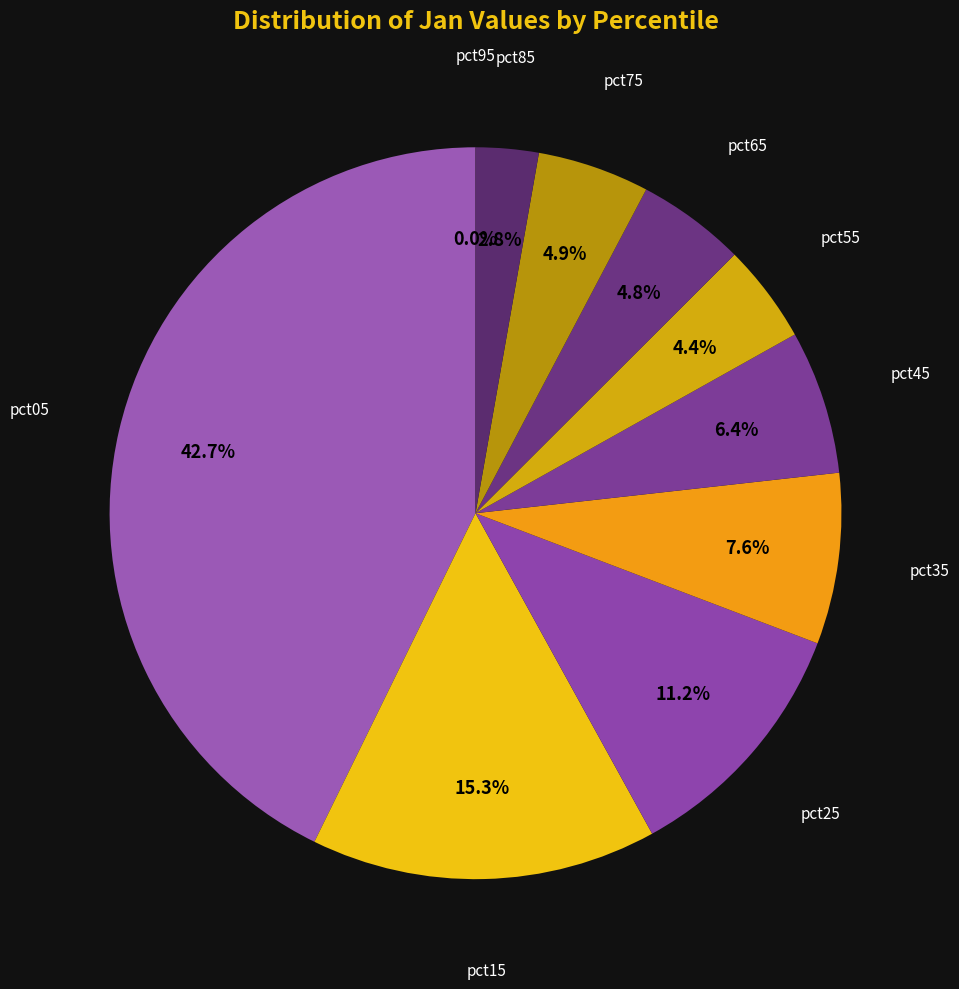

To the nearest percent, what portion does pct55 represent?

4%